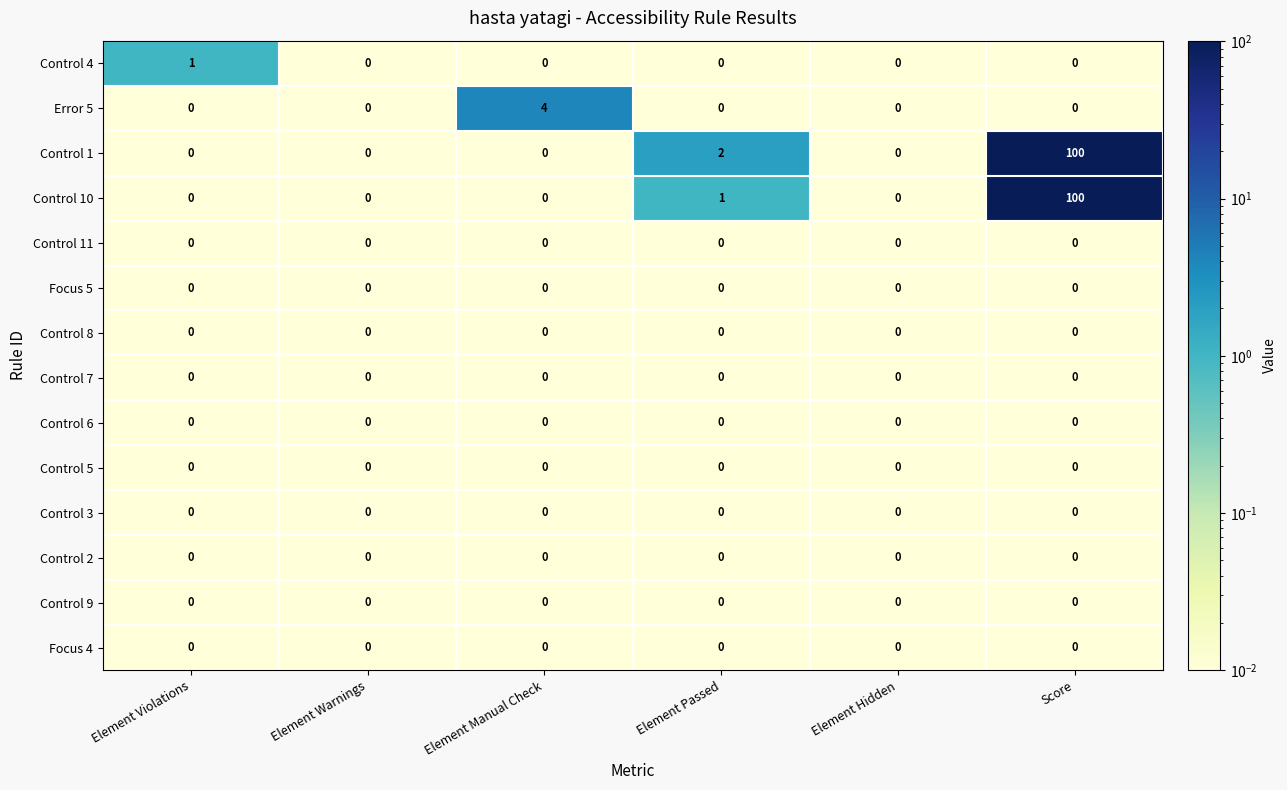

What is the total value across all series at Element Manual Check?

4